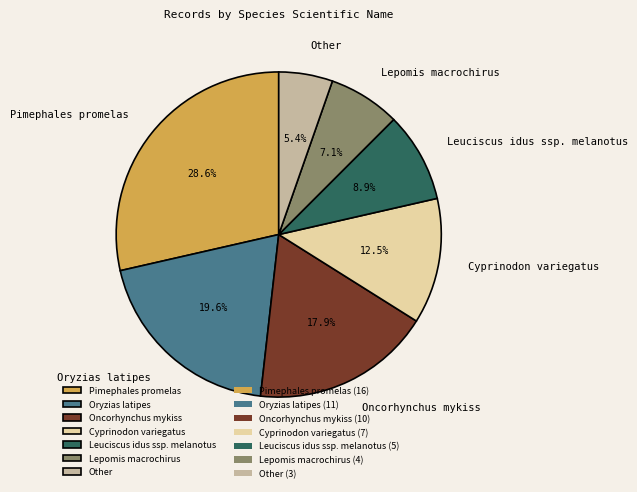

Is there a majority slice in this chart?

No